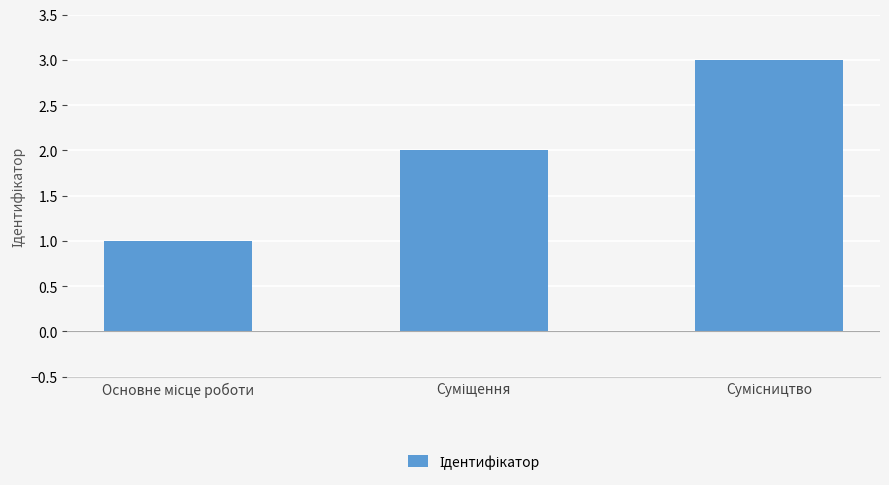

What is the sum of all values?

6